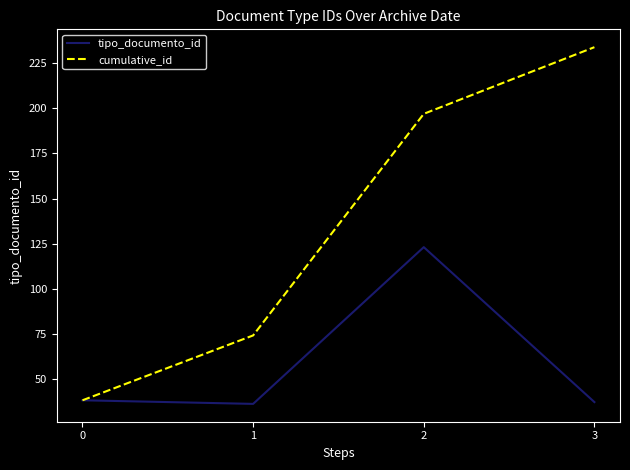

At how many categories does at least one series exceed 43?

3